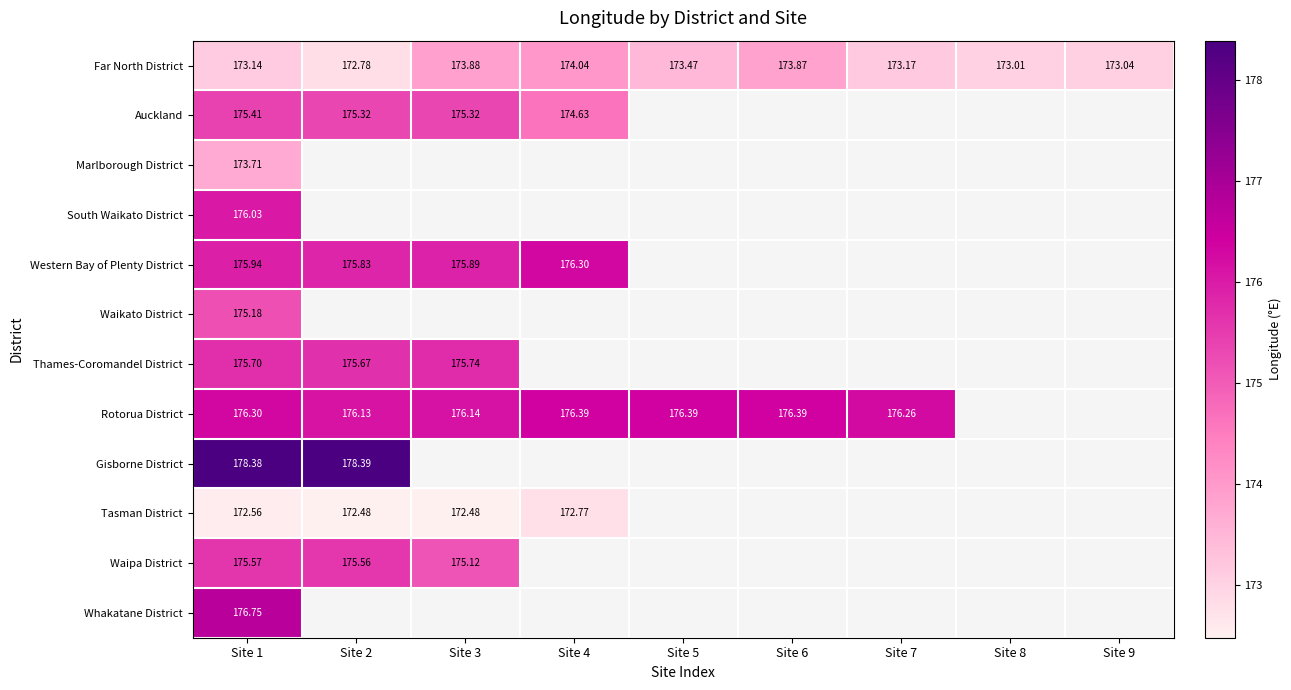

Rank the series at Site 1 from highest to lowest value.

Gisborne District, Whakatane District, Rotorua District, South Waikato District, Western Bay of Plenty District, Thames-Coromandel District, Waipa District, Auckland, Waikato District, Marlborough District, Far North District, Tasman District